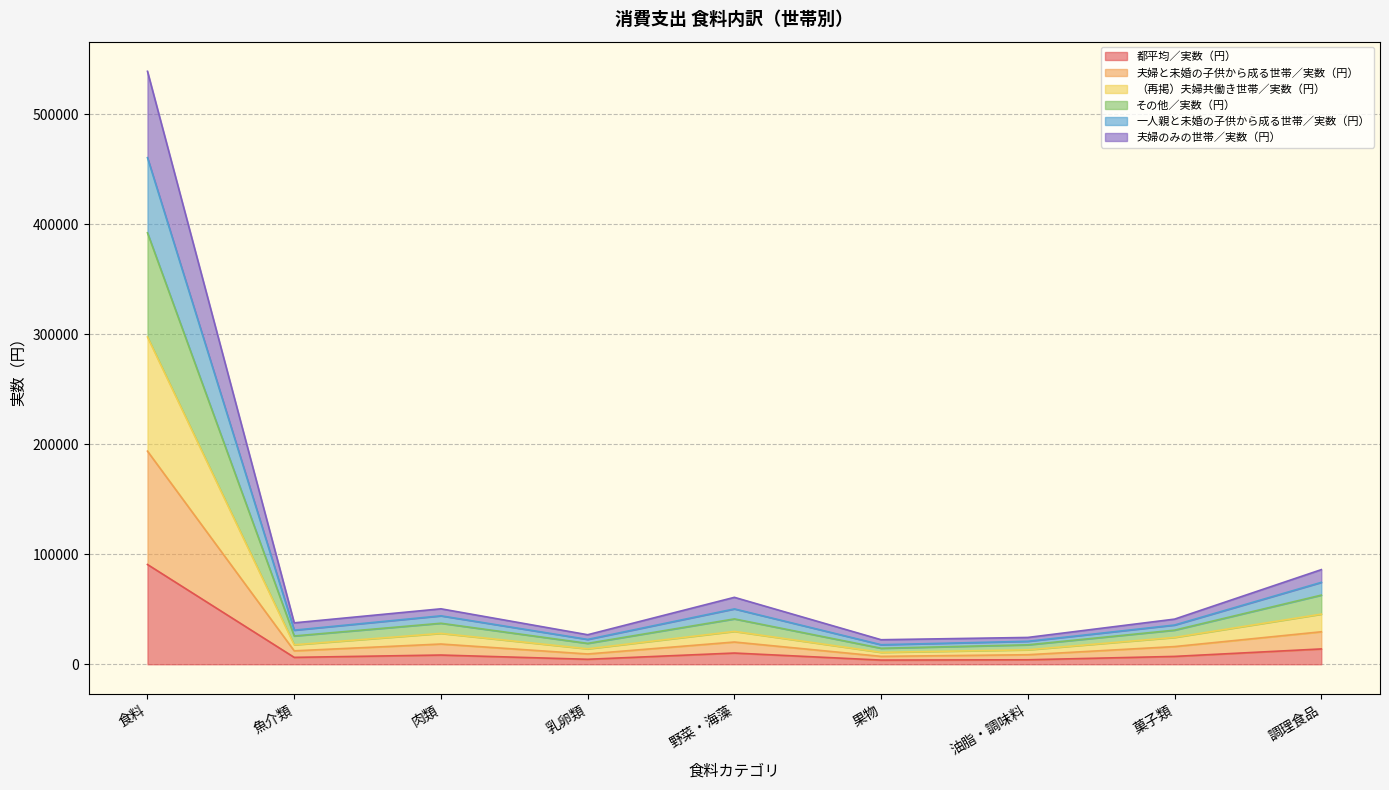

At which label does 都平均／実数（円） reach its peak?

食料